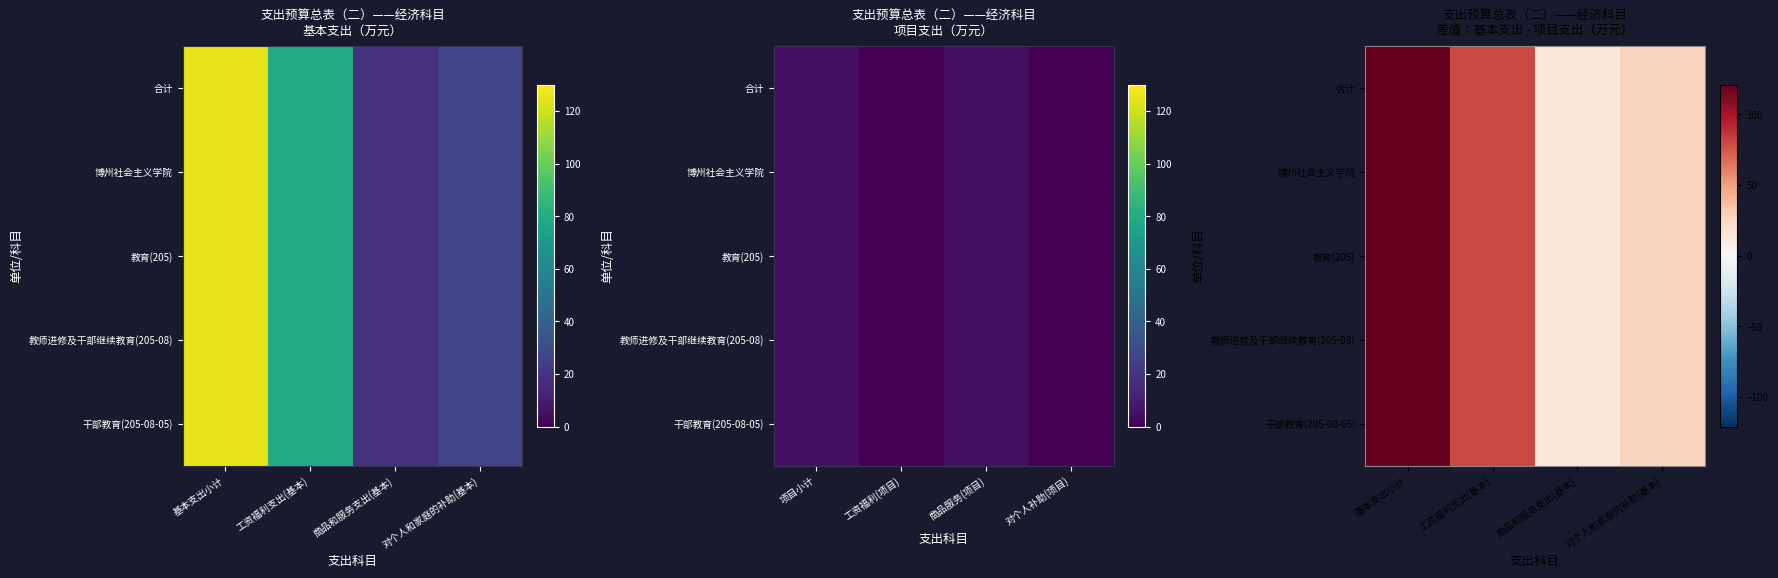

What is the approximate value of 合计 at 对个人和家庭的补助(基本)?

27.3